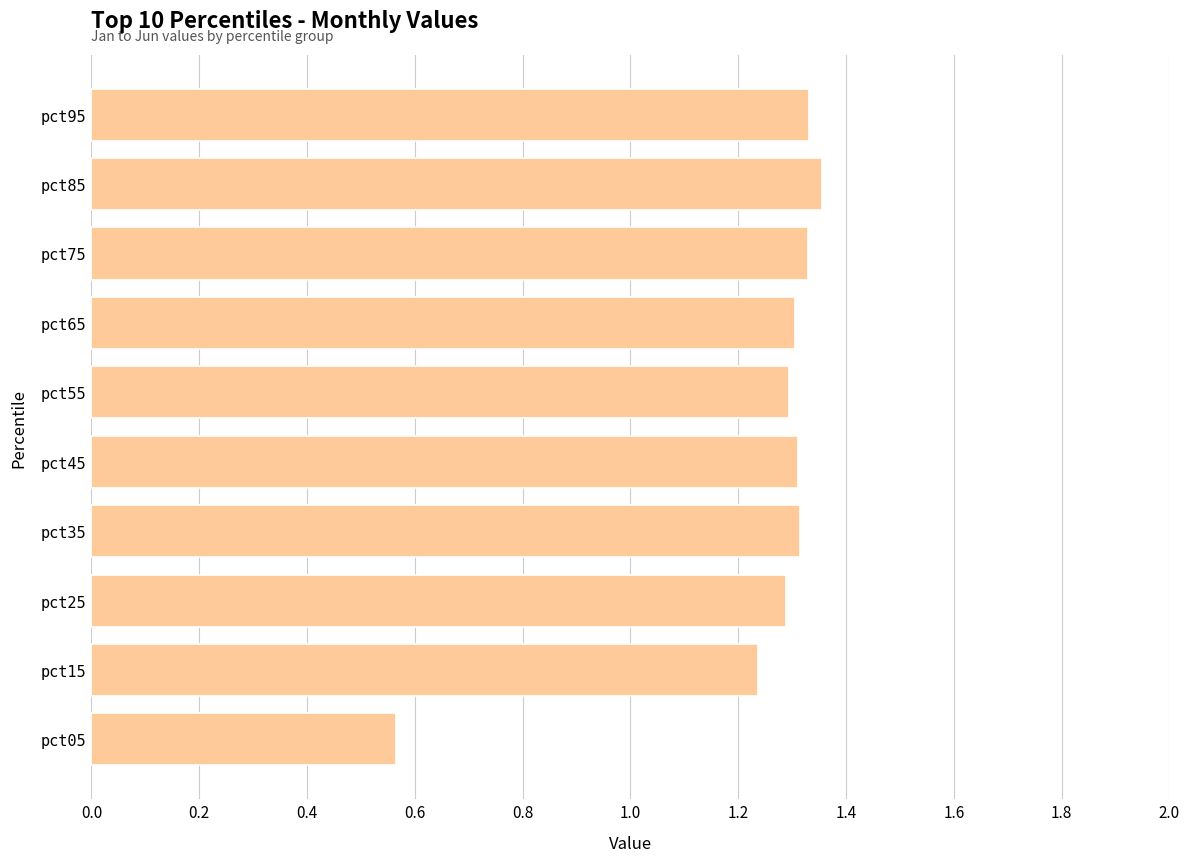

Which has a higher value, pct65 or pct05?

pct65